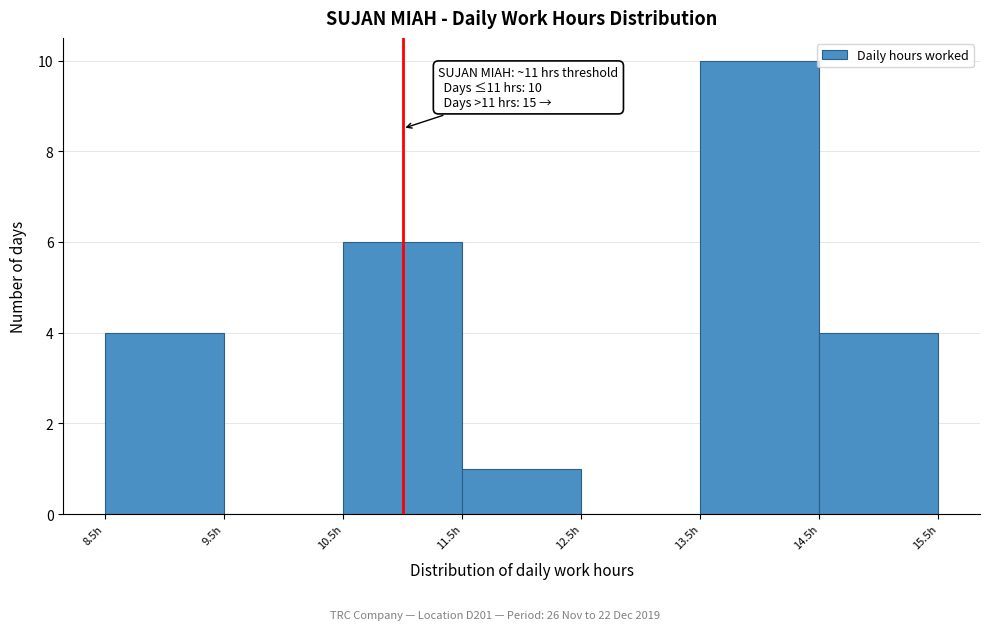

Which range on the x-axis has the tallest bar?

13.5 to 14.5